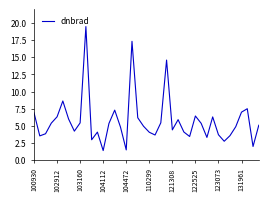

What is the difference between the maximum and minimum values?

18.1